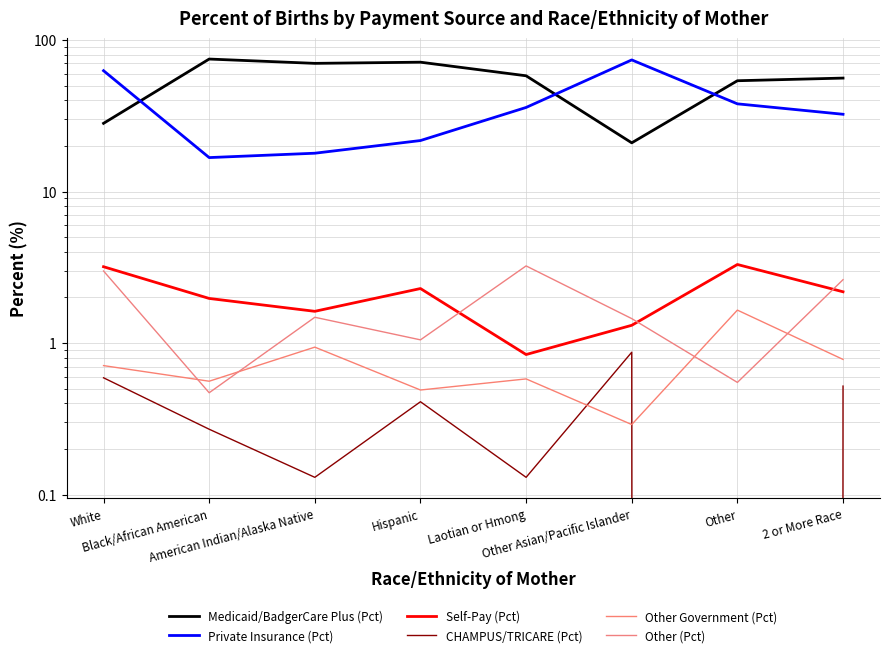

Which category has the lowest value in the Other (Pct) series?

Black/African American